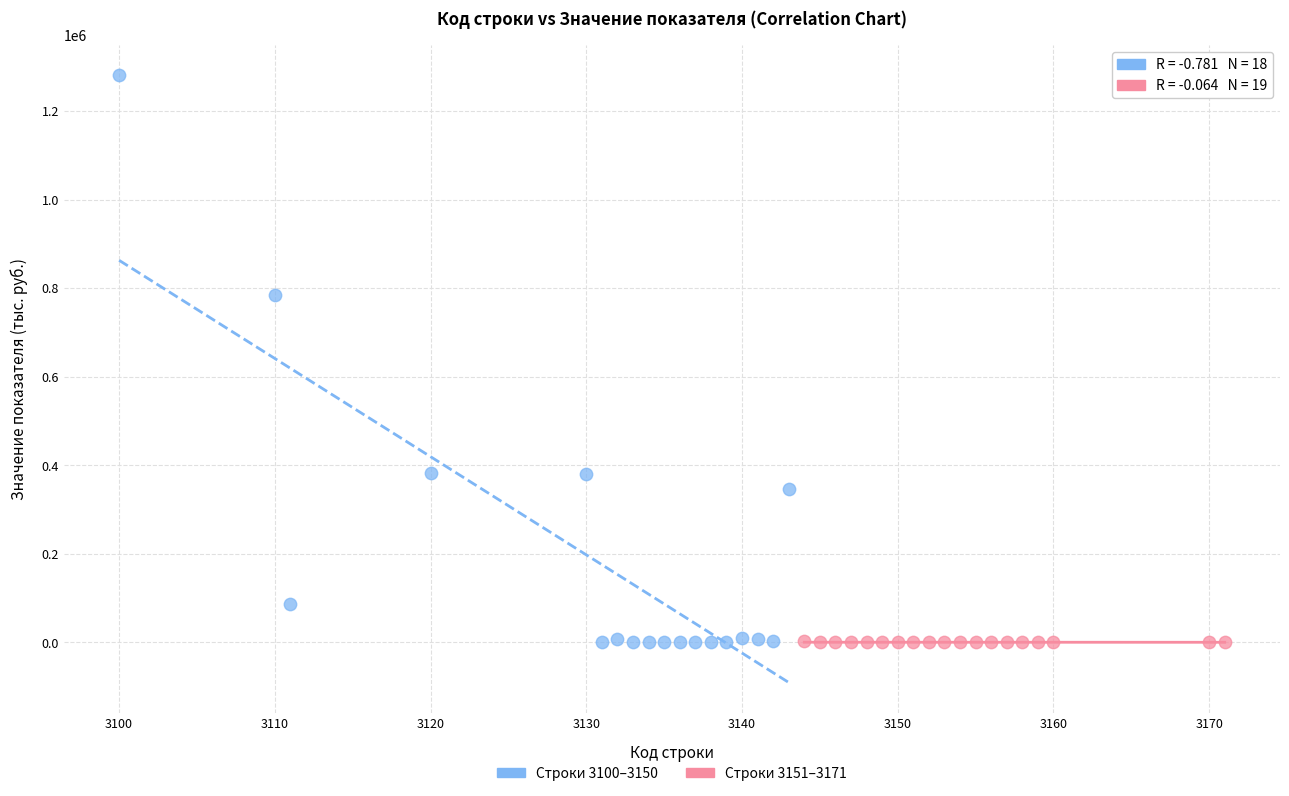

Which series reaches the maximum Y coordinate?

Строки 3100–3150